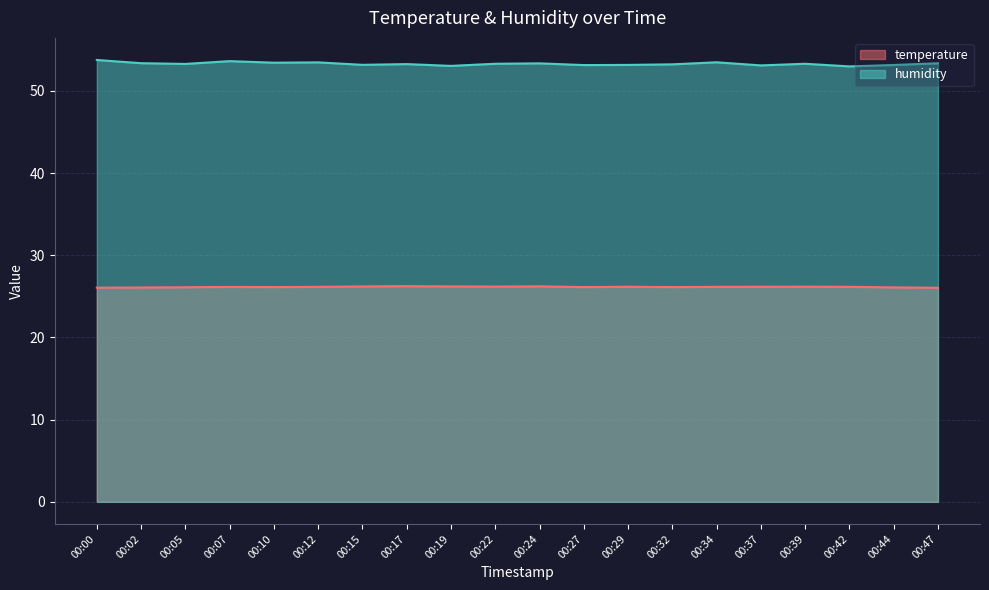

True or false: humidity has more than 2 points higher than both neighbors.

True